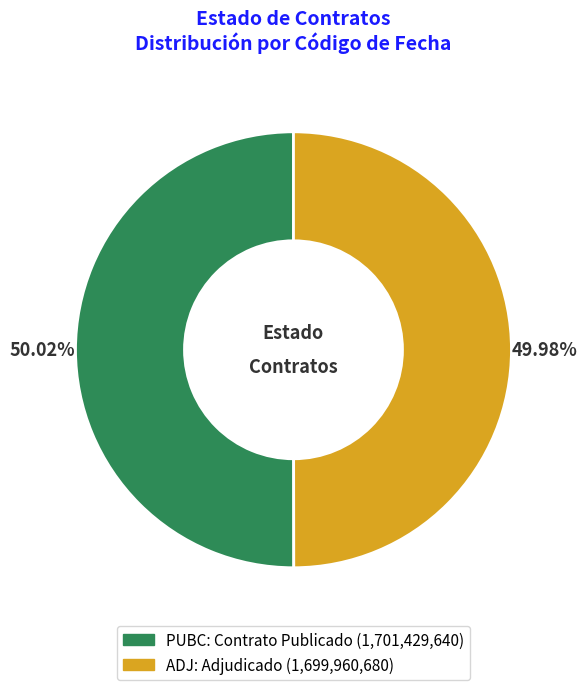

Approximately how many times larger is the value at PUBC compared to ADJ?

1.0